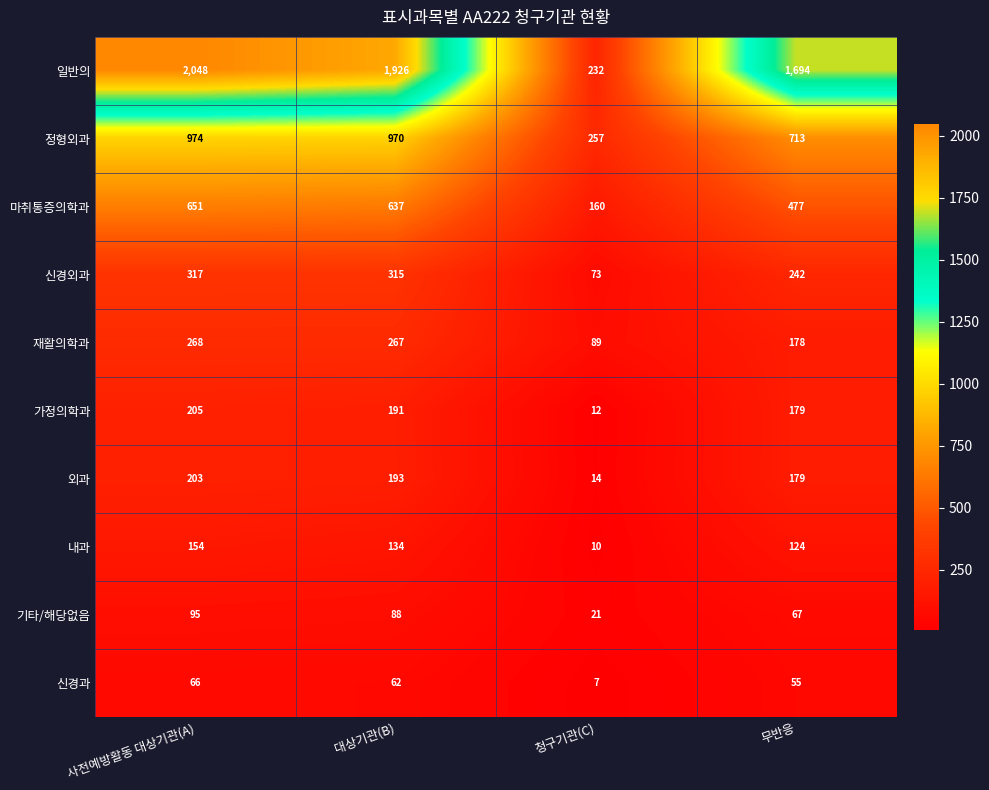

The value of 재활의학과 at 대상기관(B) is 267. True or false?

True